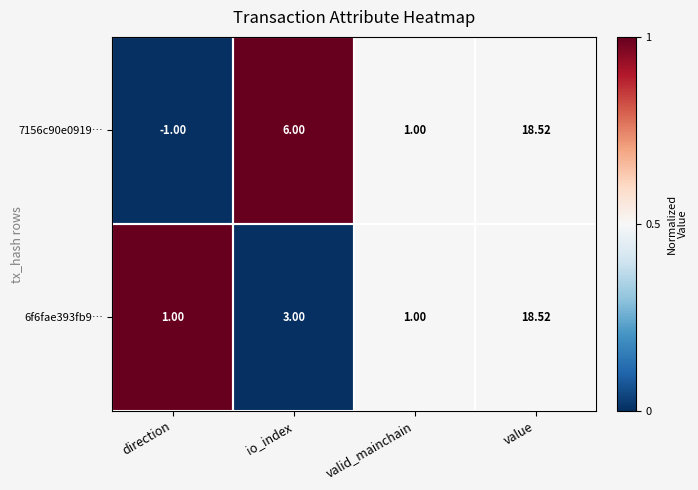

Which category has the lowest value in the 7156c90e0919… series?

direction